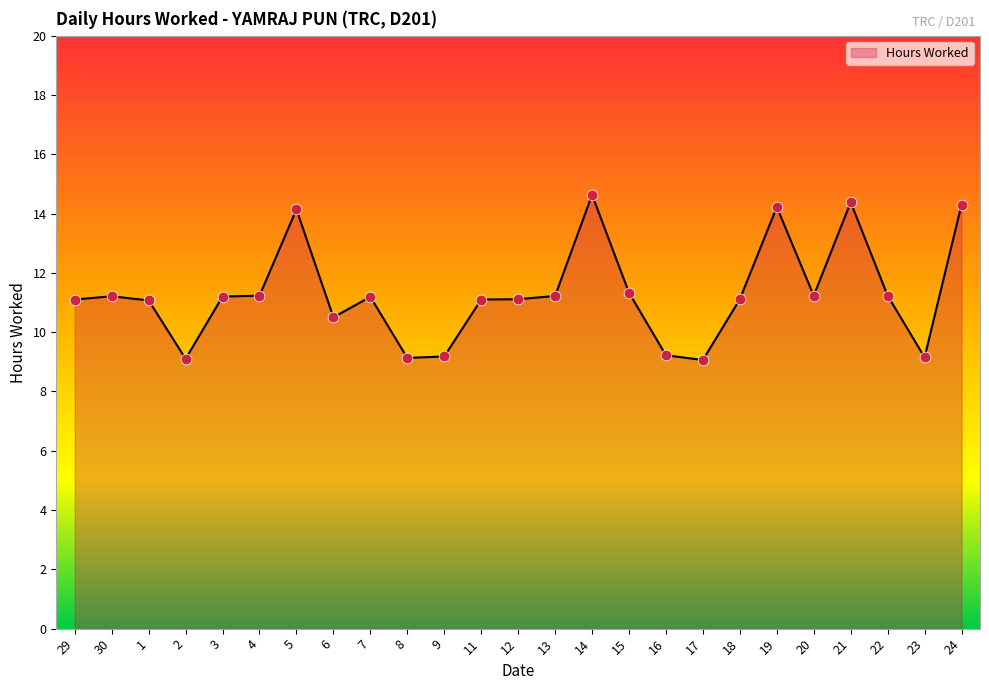

Between 22 and 24, which is larger?

24